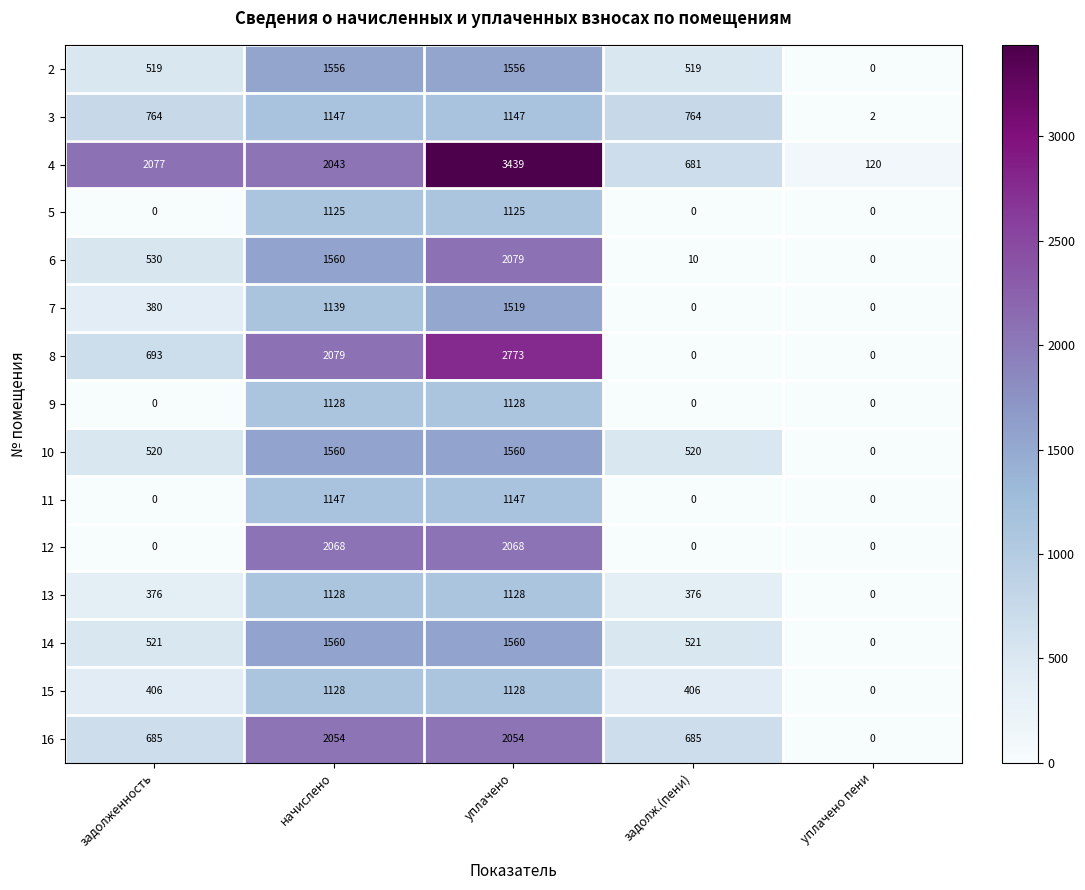

What is the maximum value shown in the chart?

3439